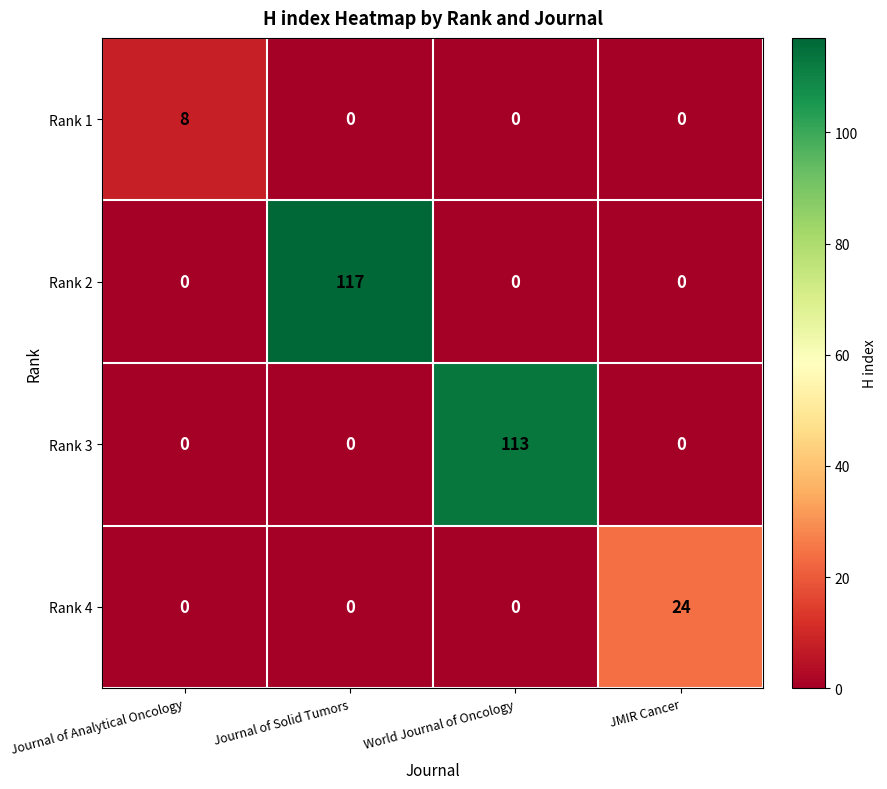

What is the greatest value displayed?

117